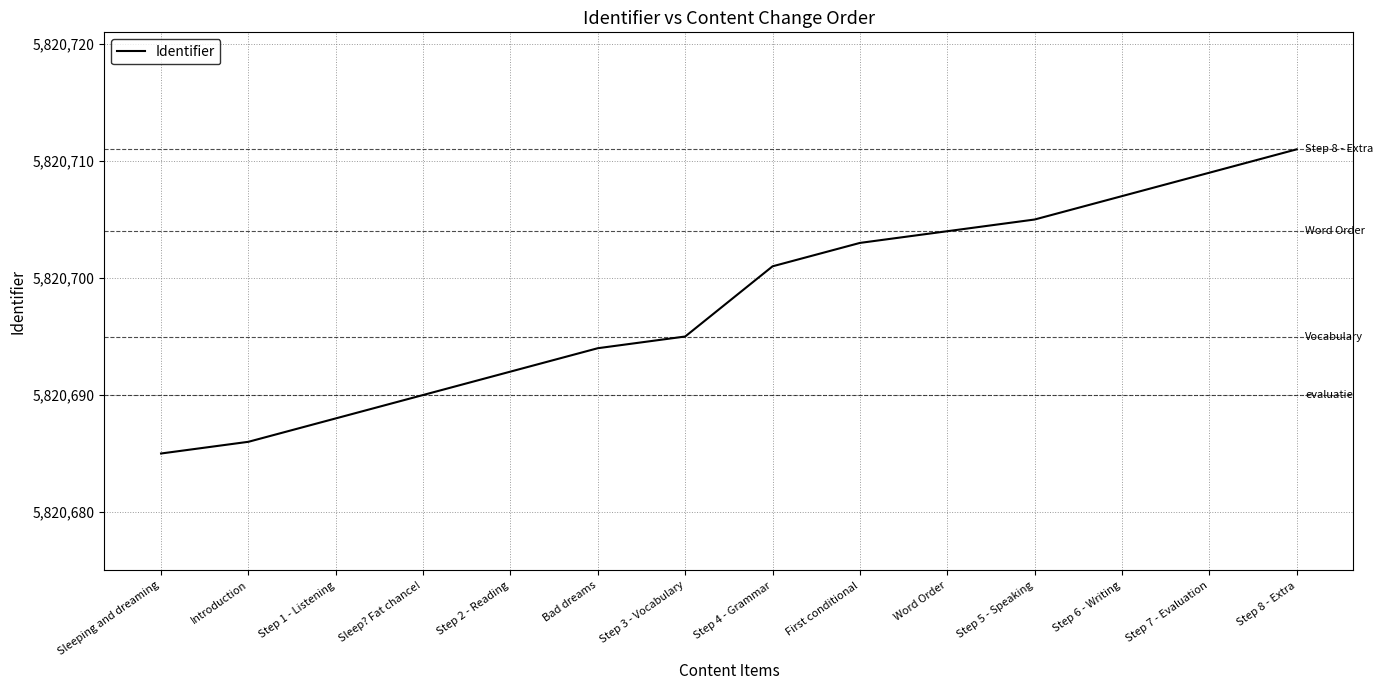

What position from the left is Step 4 - Grammar?

8